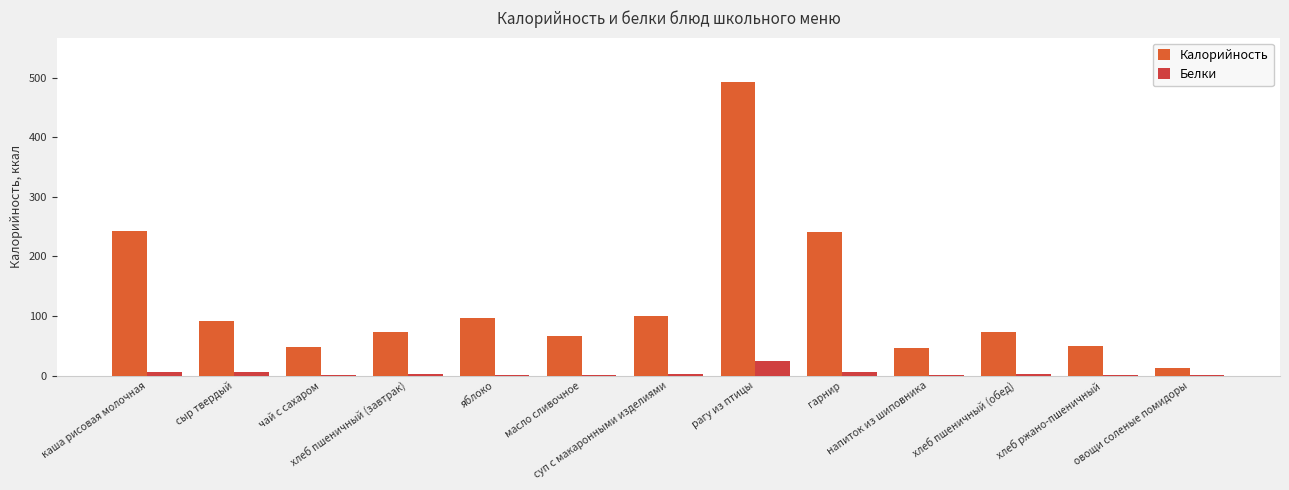

Which series changed the most between суп с макаронными изделиями and хлеб пшеничный (обед)?

Калорийность